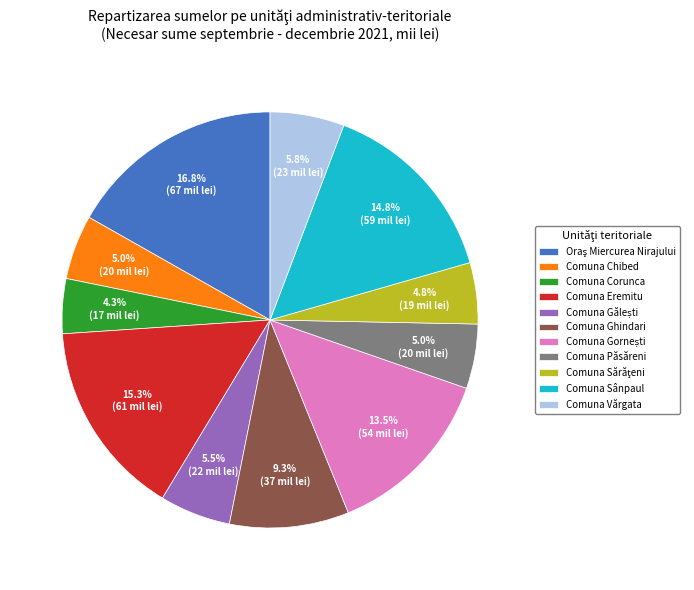

Which has a higher value, Comuna Corunca or Comuna Păsăreni?

Comuna Păsăreni